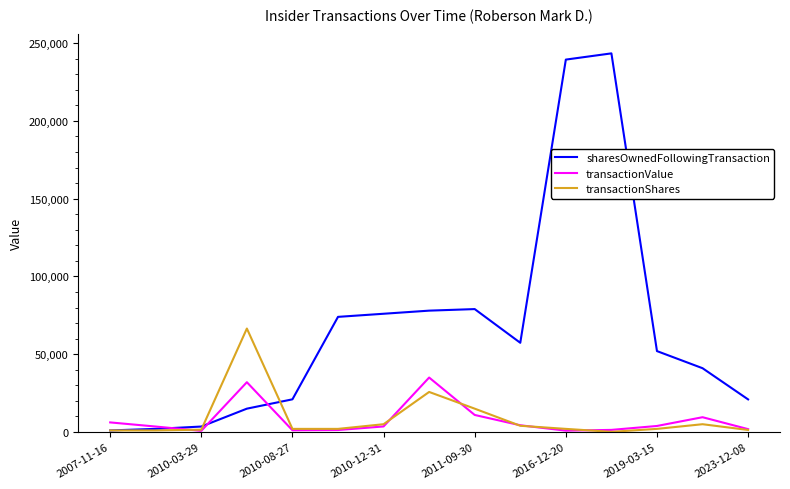

What is the maximum value shown in the chart?

243365